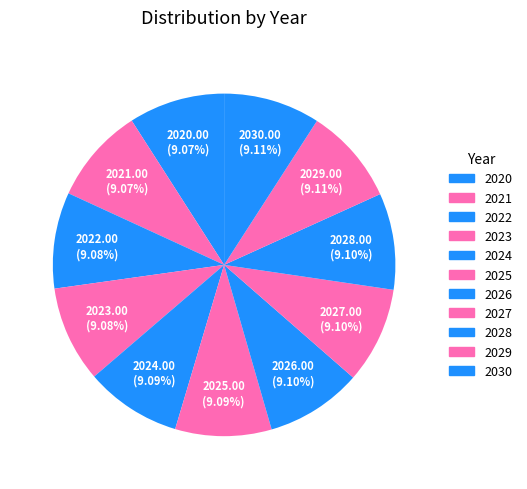

To the nearest percent, what is the average slice percentage?

9%